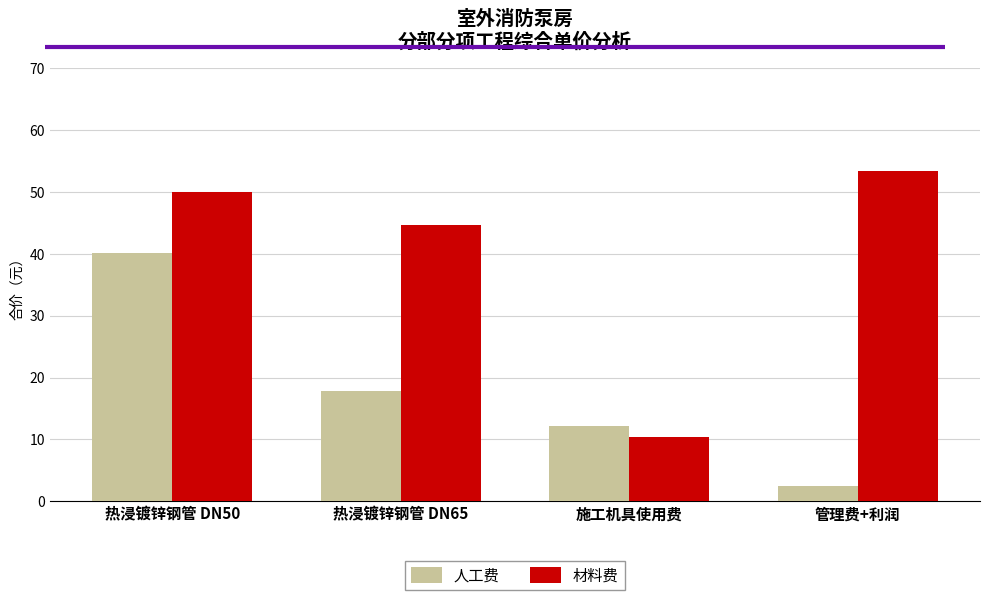

At how many categories does at least one series exceed 9?

4